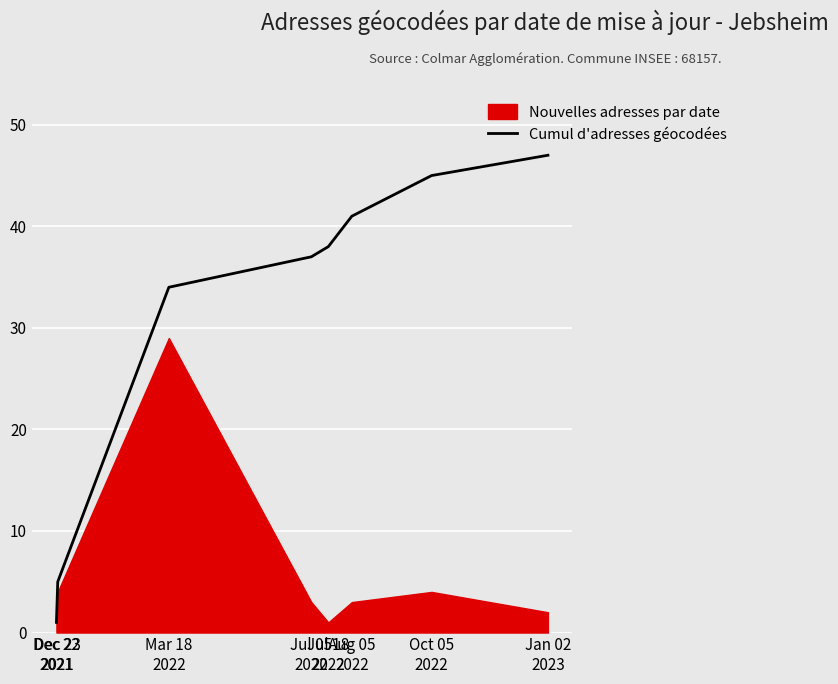

Is it true that the value at Jan 02
2023 is 70?

False